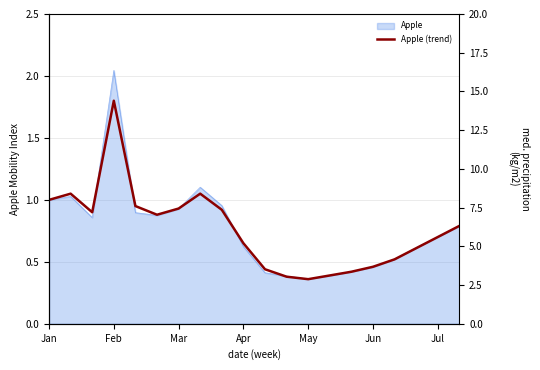

True or false: the data shows 0.8 at 19.

True